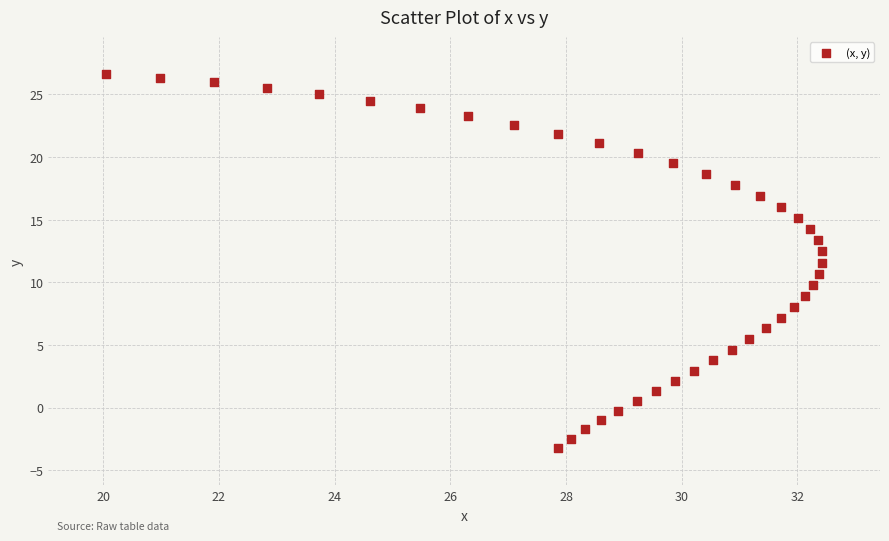

What is the range of Y values (max minus min)?

29.8